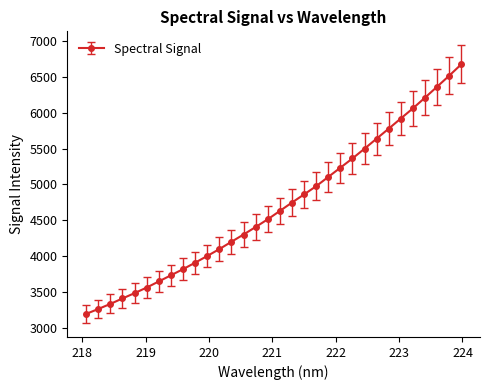

What is the average value?

4700.4